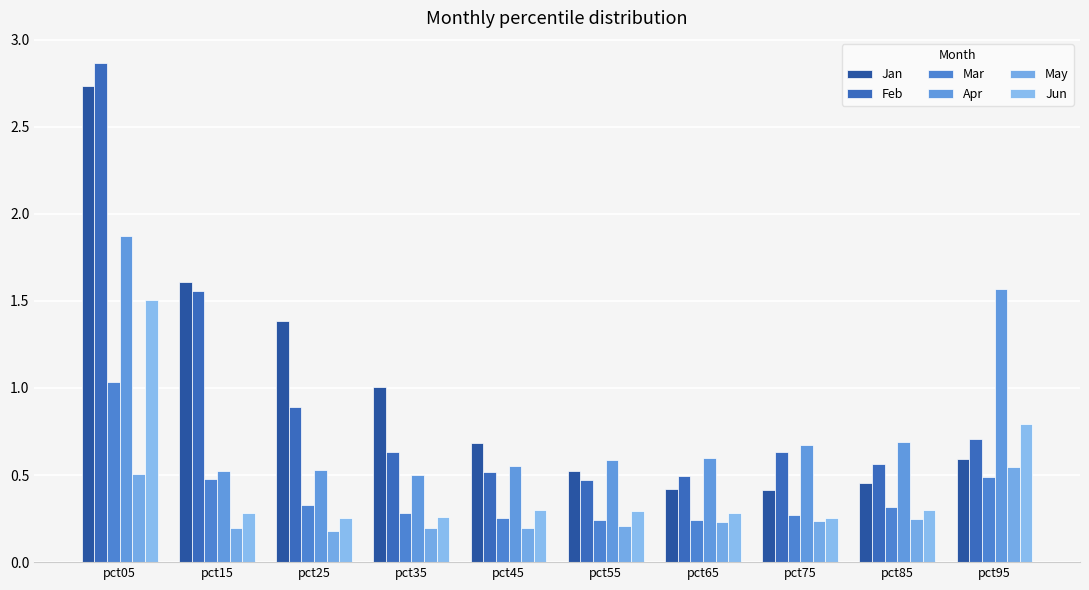

Which has a higher value, pct15 or pct75?

pct15